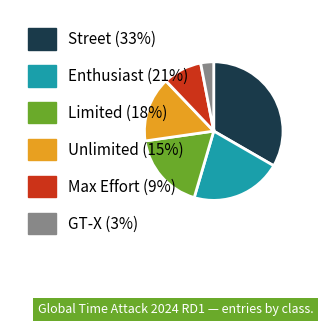

Do Limited and Street together represent more than half of the pie?

Yes